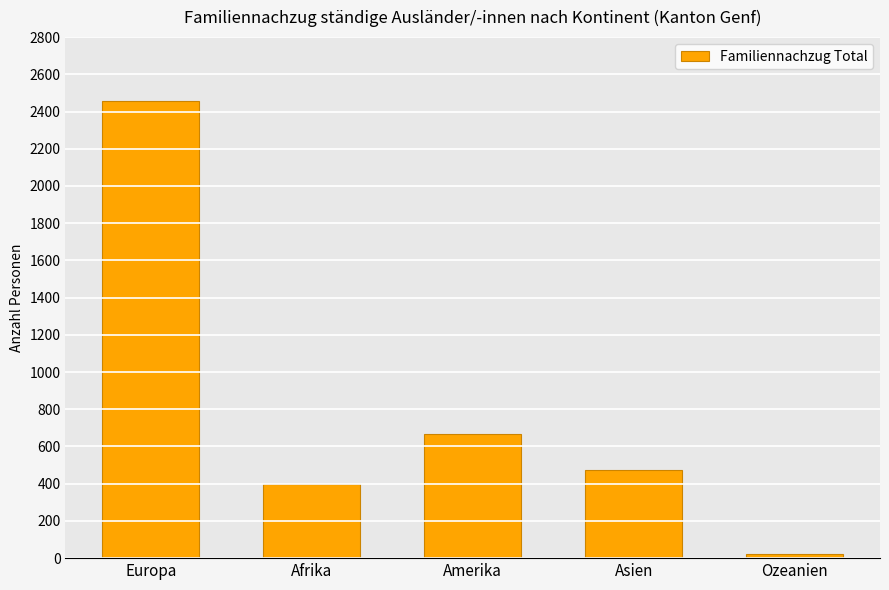

True or false: the data shows 179 at Amerika.

False